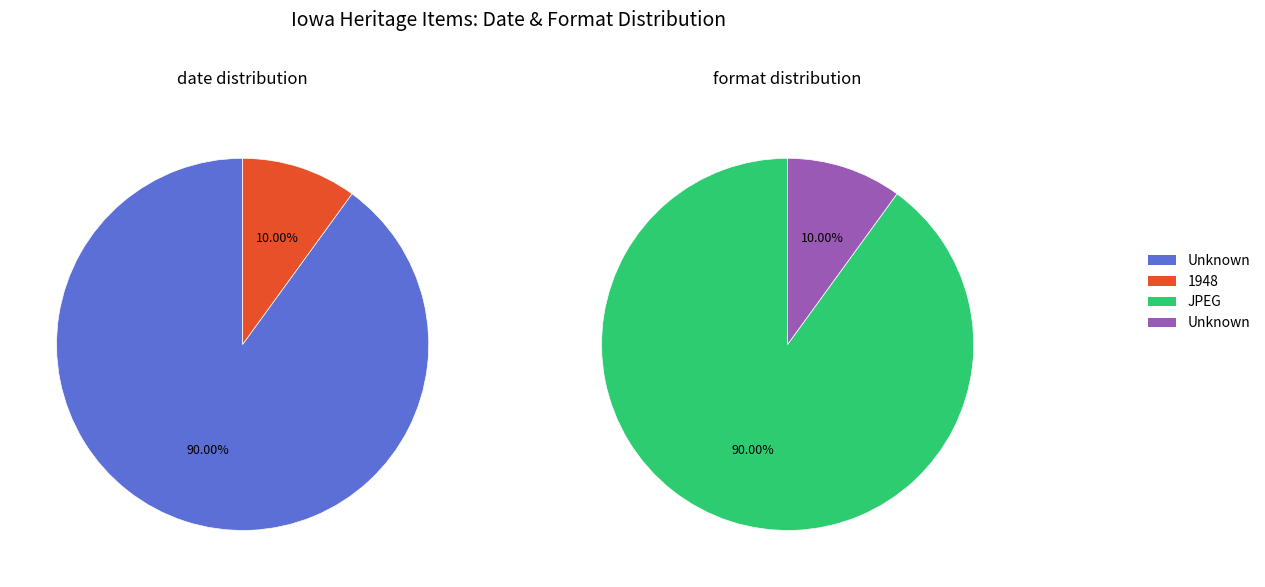

Does Still Image account for over 50% of the chart?

No